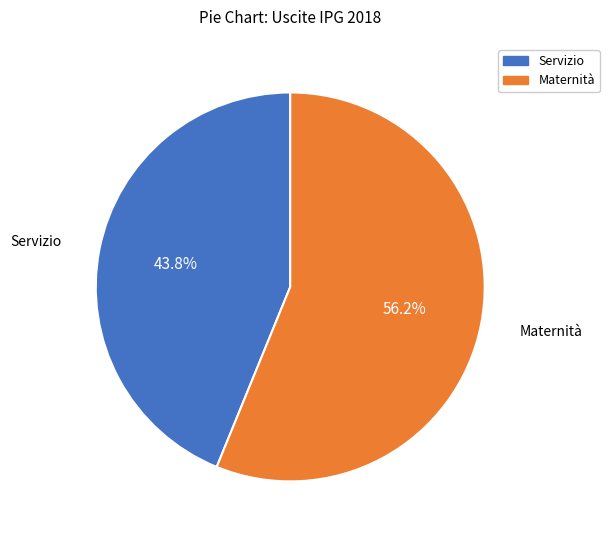

What is the majority slice?

Maternità